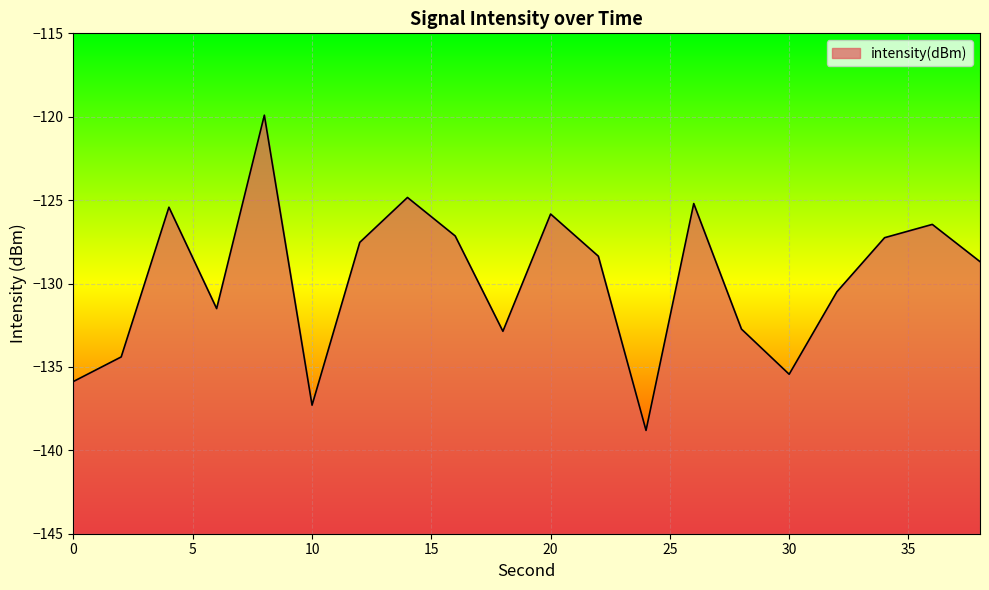

How many interior local peaks (higher than both neighbors) does the data have?

6